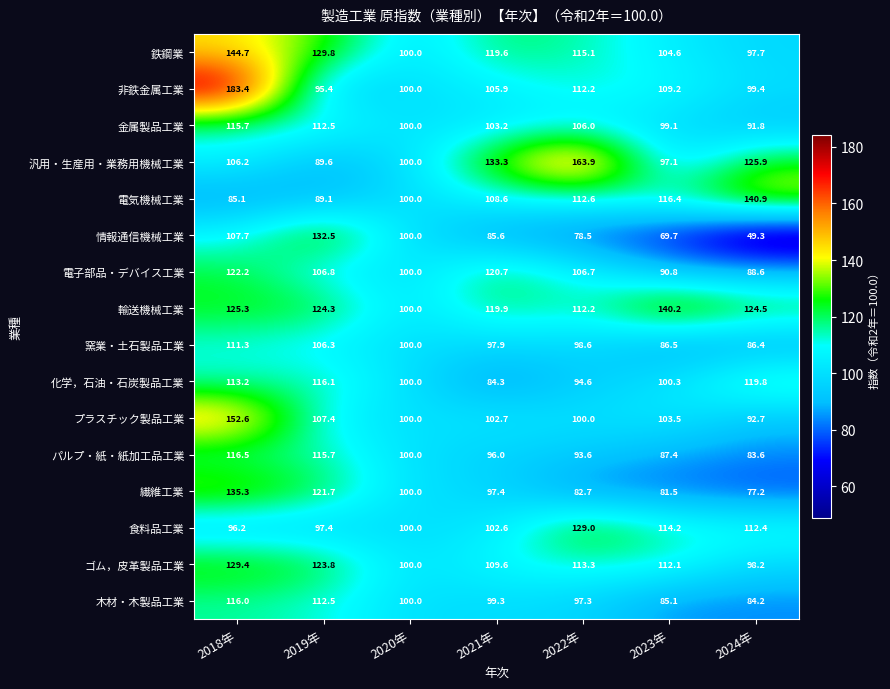

What is the spread (max minus min) of values at 2024年?

91.6